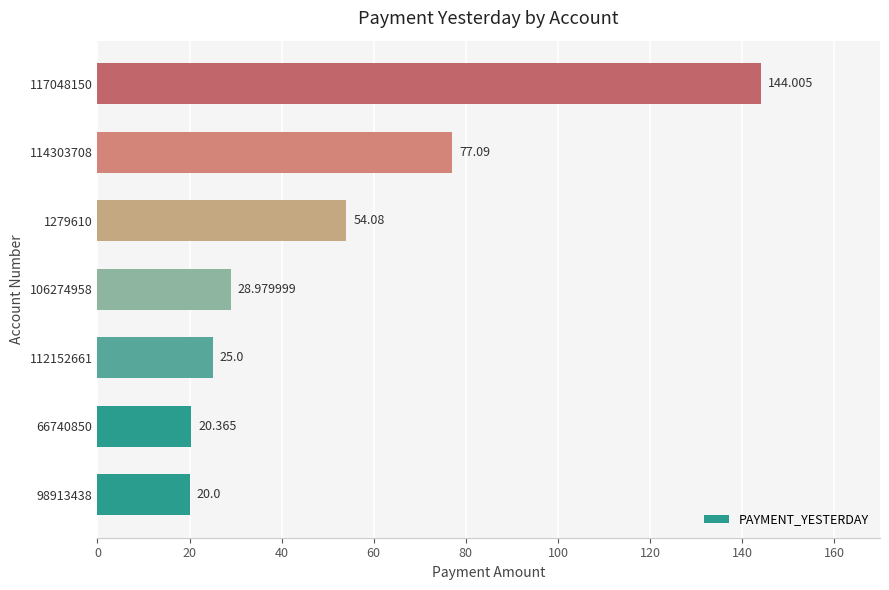

How many categories are shown in the chart?

7